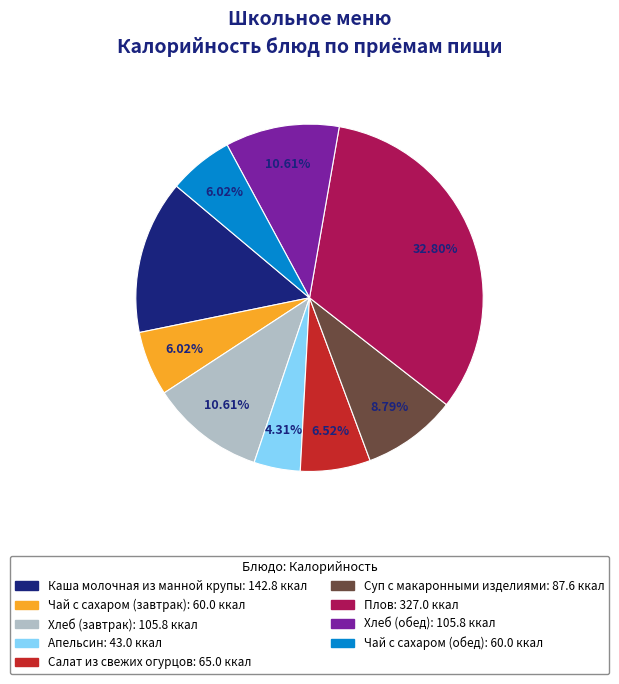

Is it true that Каша молочная из манной крупы is 14% of the pie?

True